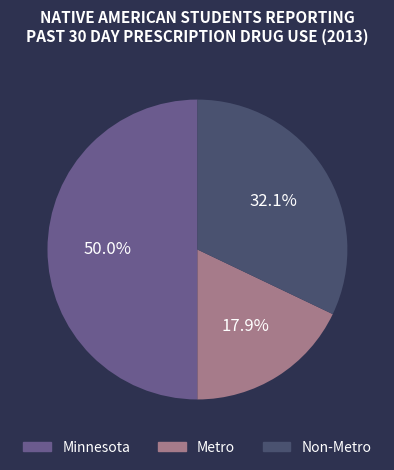

To the nearest percent, what is the combined percentage of Non-Metro and Minnesota?

82%